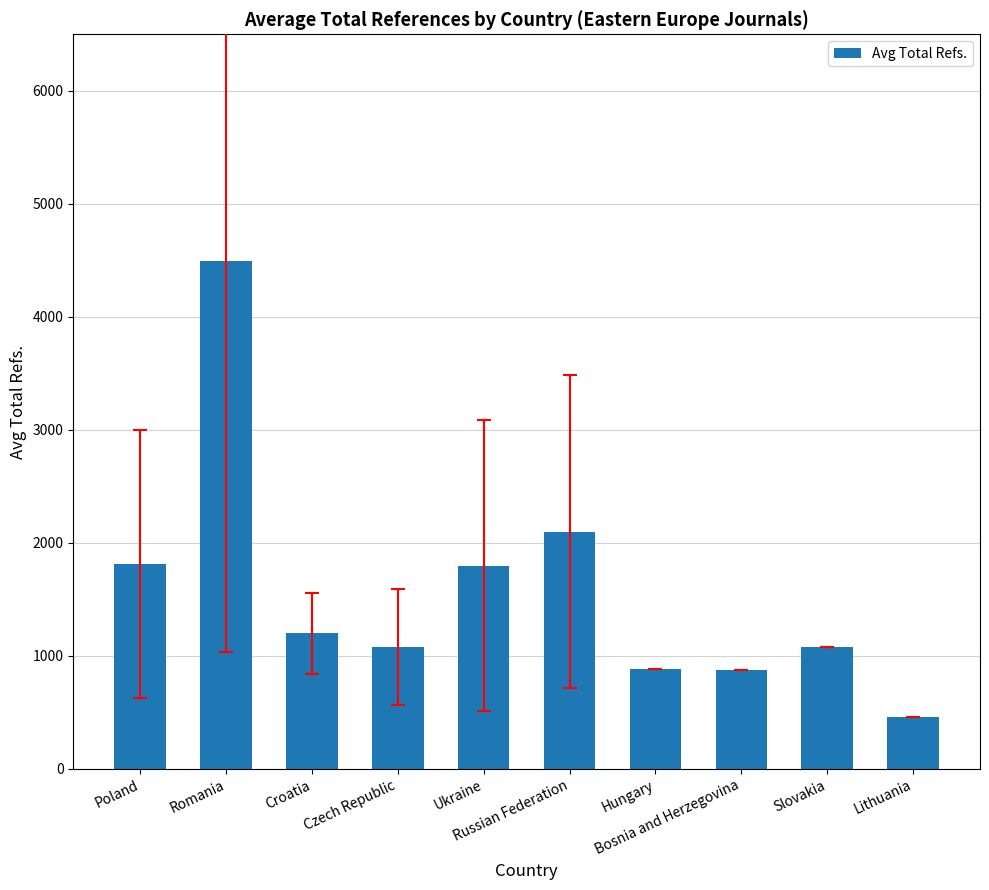

The value at Hungary is 881.0. True or false?

True